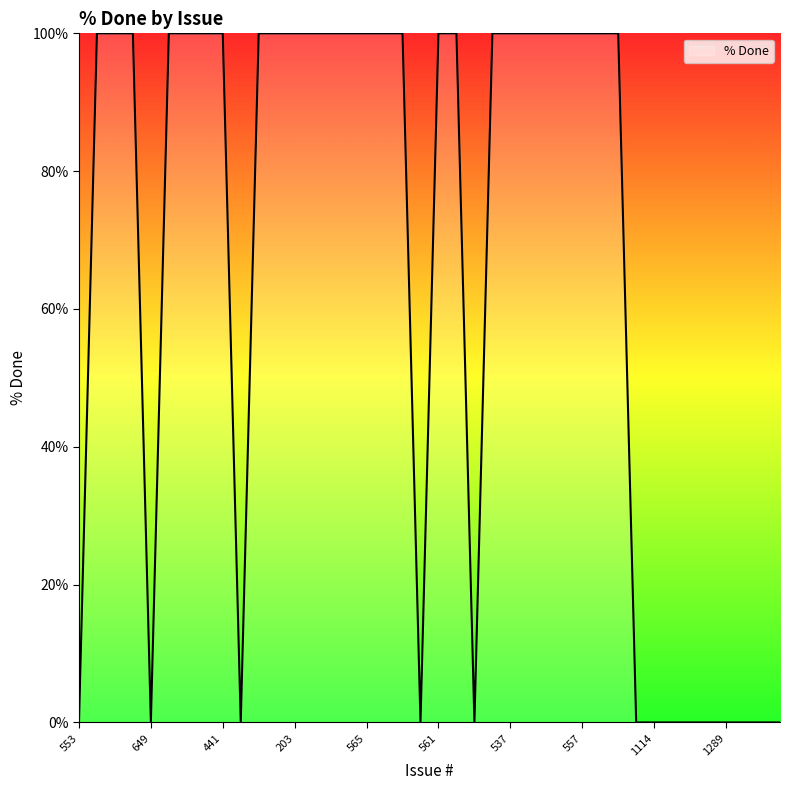

What is the maximum value shown in the chart?

100